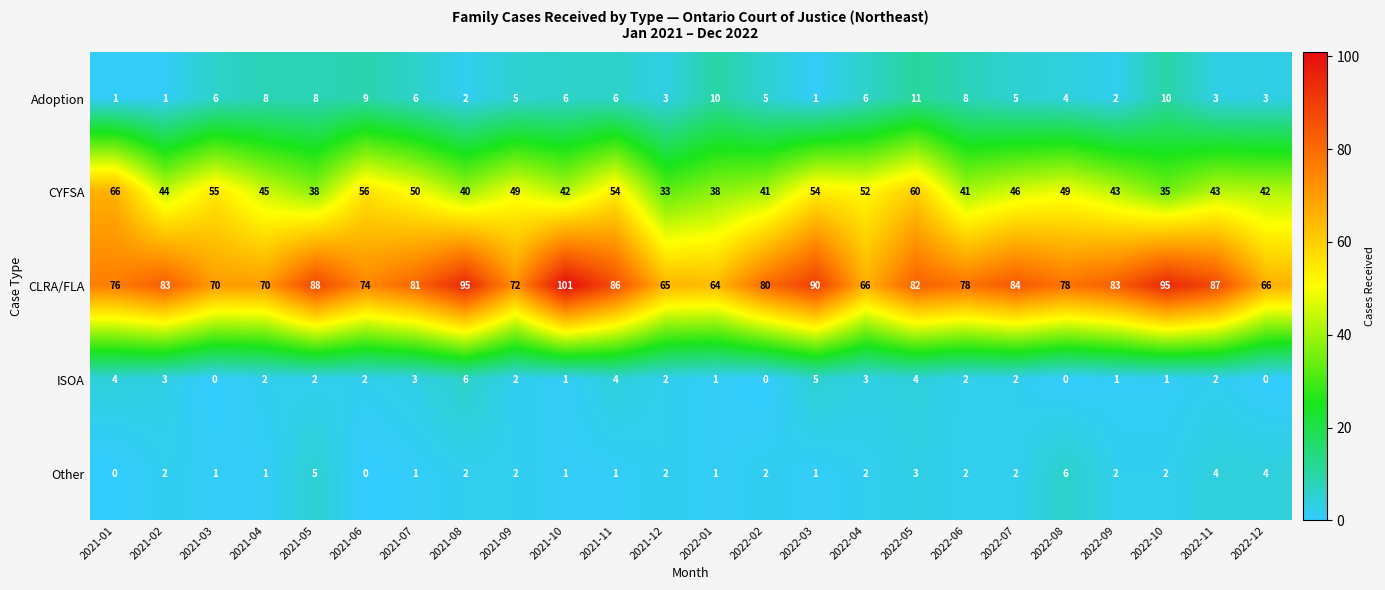

At 2021-05, list the series in order from largest to smallest.

CLRA/FLA, CYFSA, Adoption, Other, ISOA